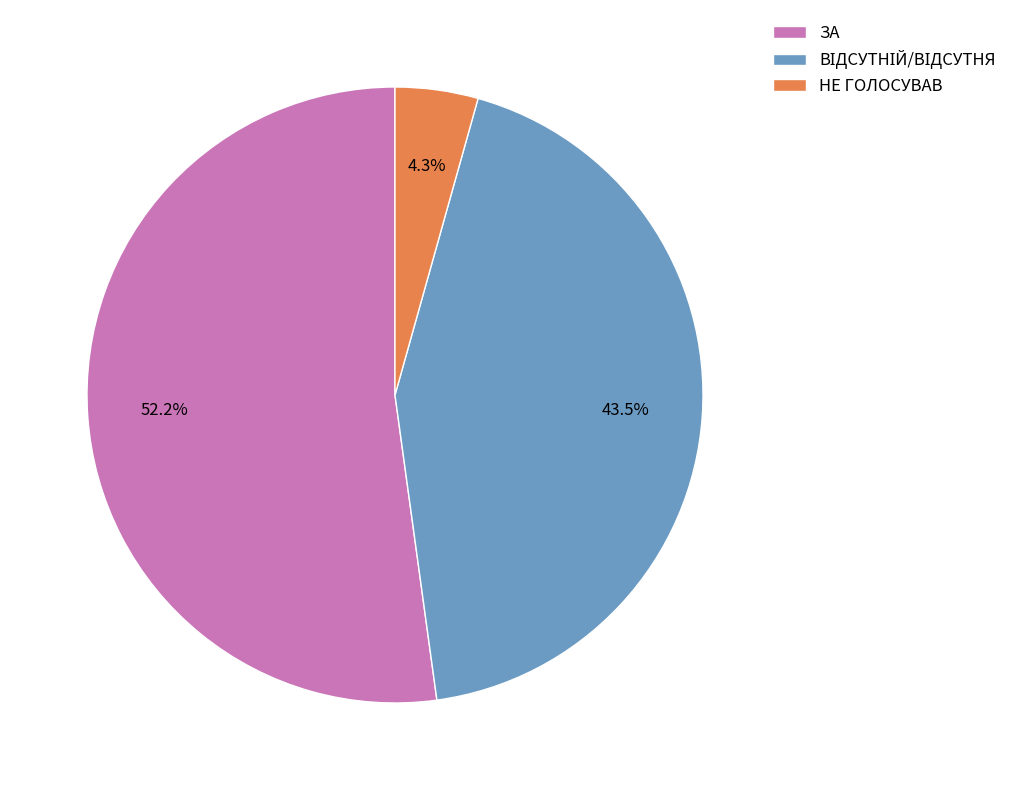

Which slice is the largest?

ЗА